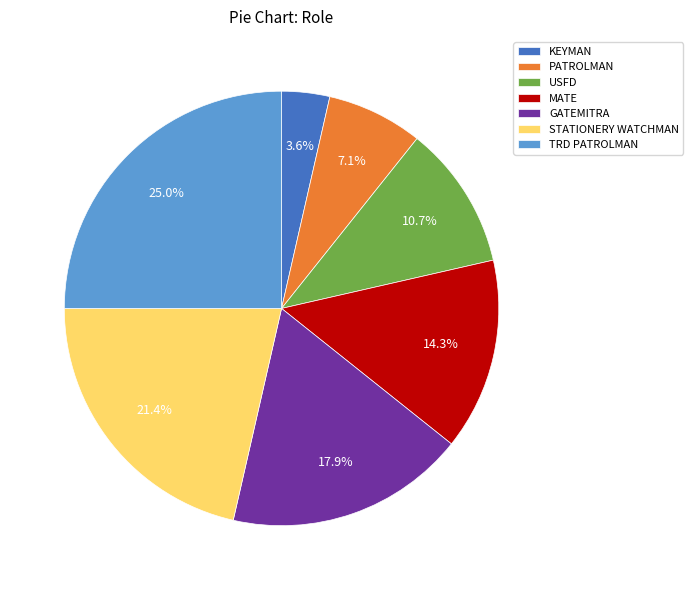

To the nearest percent, what is the difference between the GATEMITRA and USFD slice percentages?

7%